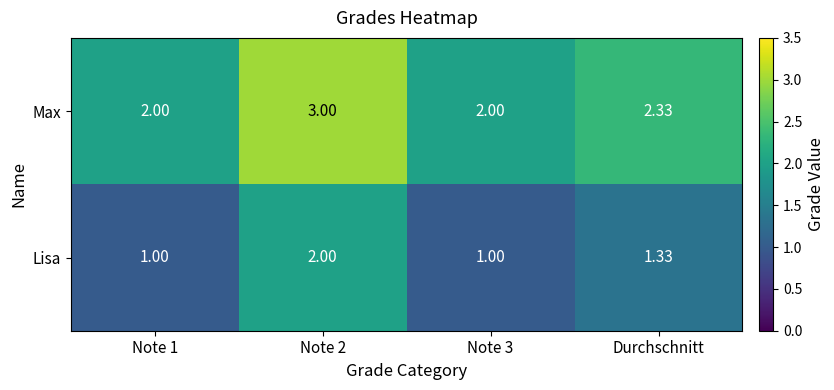

Rank the series by their maximum value, from highest to lowest.

Max, Lisa